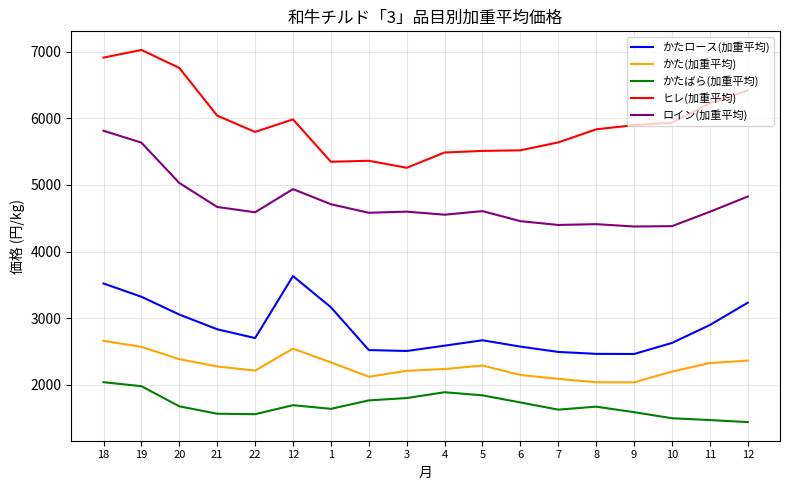

Which series has the largest range (max minus min)?

ヒレ(加重平均)